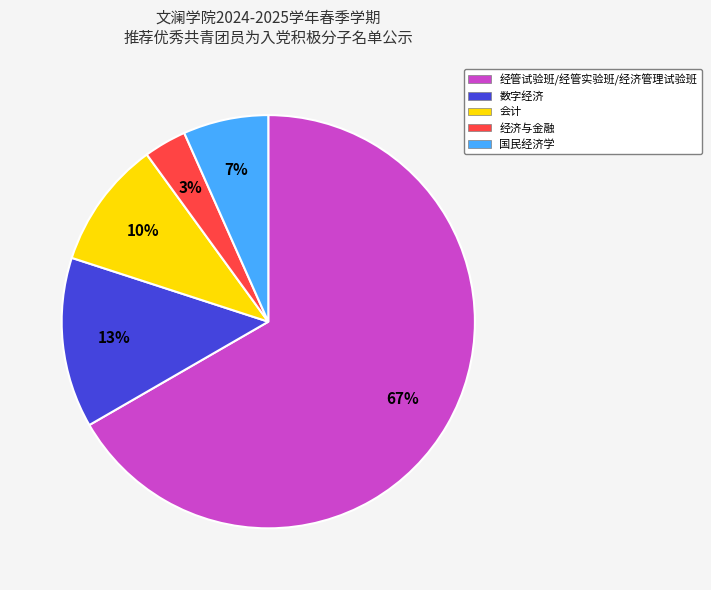

Which category has the biggest portion of the pie?

经管试验班/经管实验班/经济管理试验班